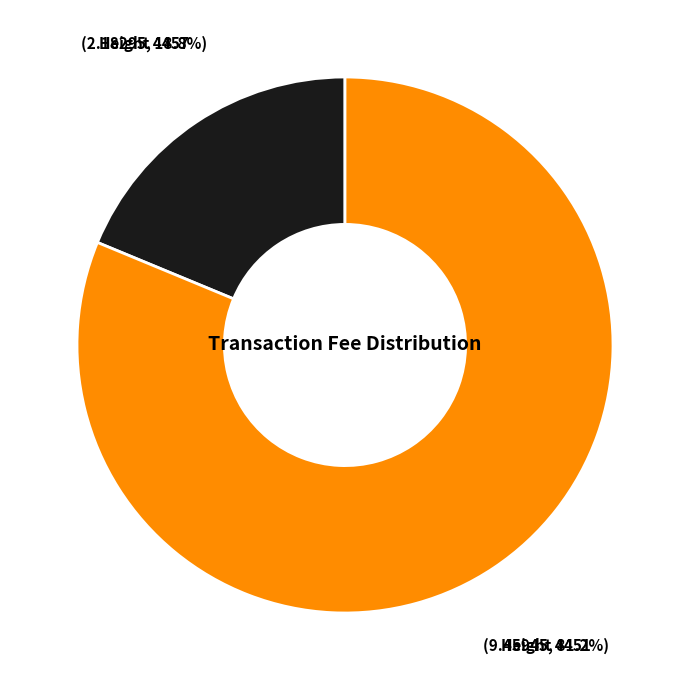

To the nearest percent, what is the difference between the largest and smallest slice percentages?

62%